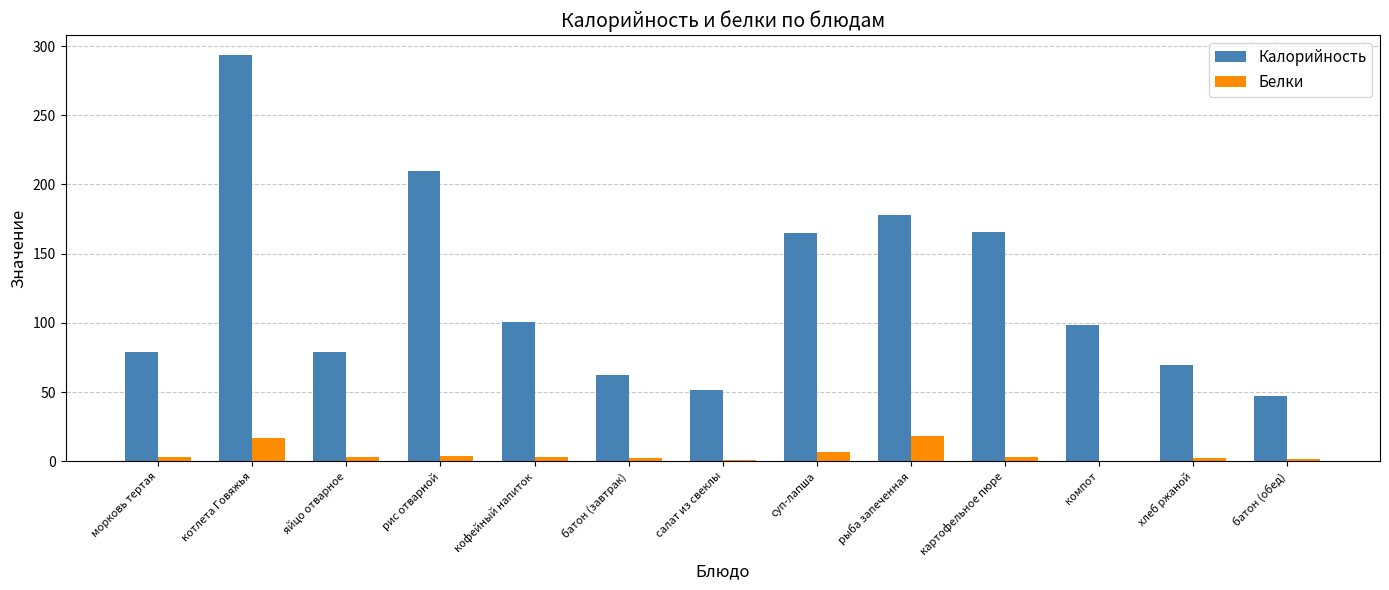

Is the value of Калорийность at рис отварной greater than the value of Белки at суп-лапша?

Yes